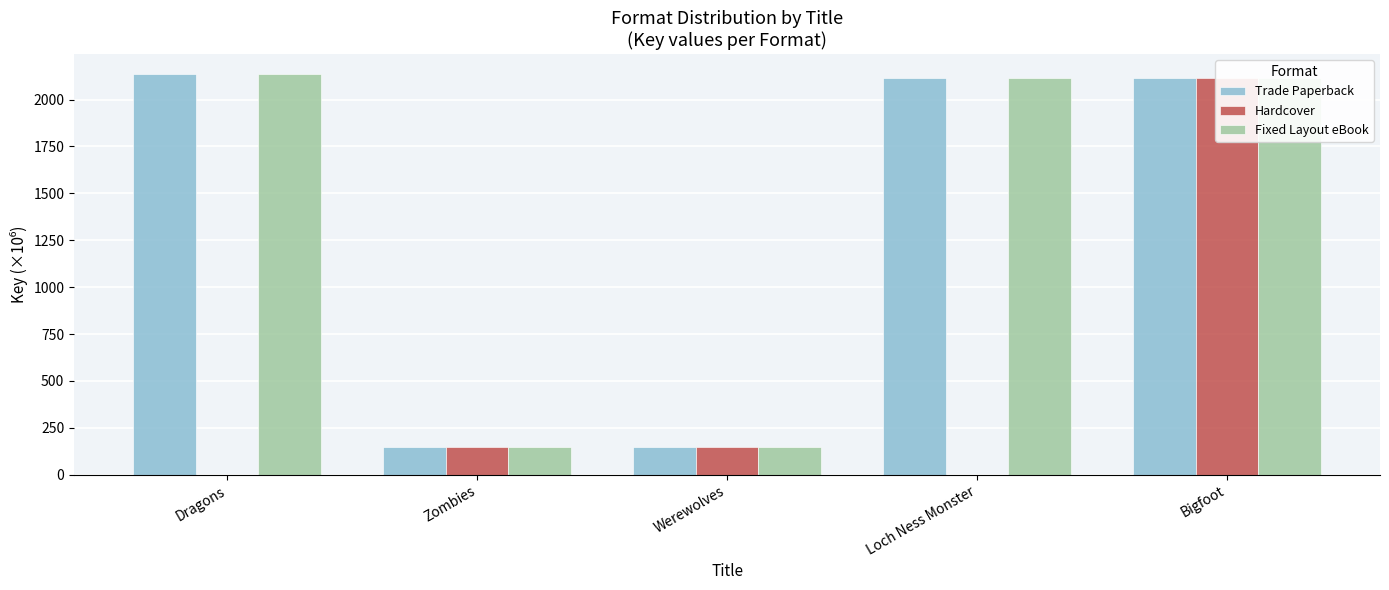

Reading left to right, list all the values displayed in this chart.

Trade Paperback: Dragons=2136.1	Zombies=145.9	Werewolves=145.9	Loch Ness Monster=2113.9	Bigfoot=2113.9
Hardcover: Dragons=0.0	Zombies=145.9	Werewolves=145.9	Loch Ness Monster=0.0	Bigfoot=2113.9
Fixed Layout eBook: Dragons=2136.1	Zombies=145.9	Werewolves=145.9	Loch Ness Monster=2113.9	Bigfoot=2113.9